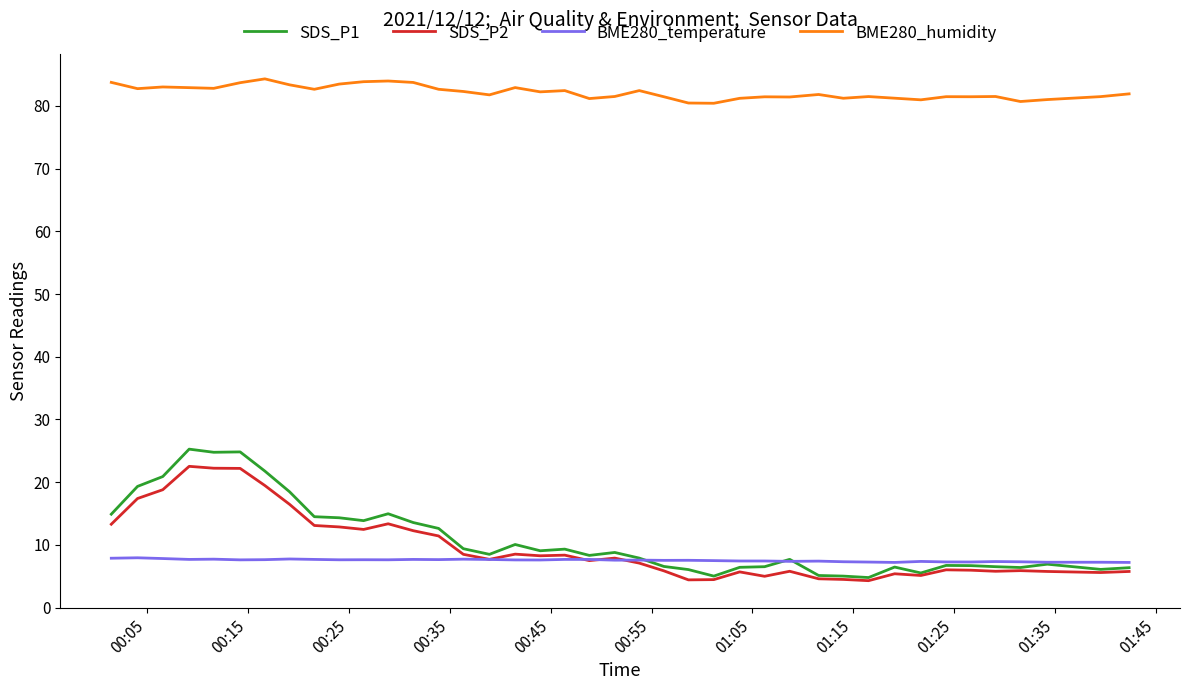

Which series has the largest range (max minus min)?

SDS_P1